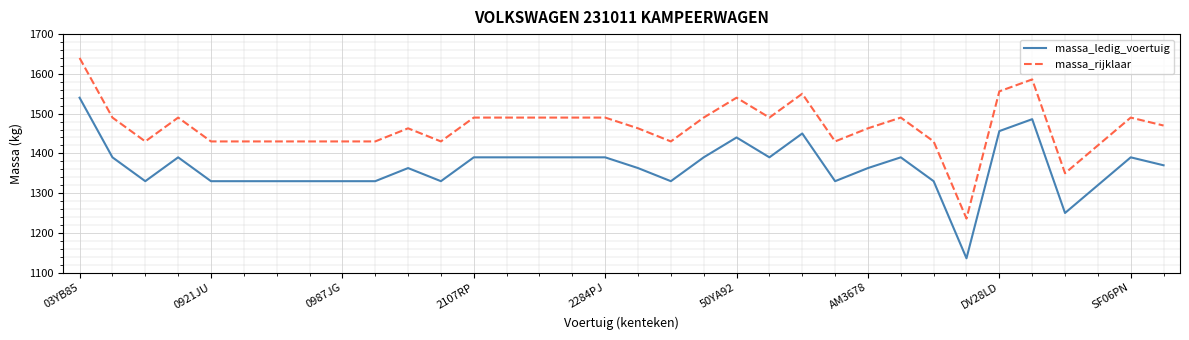

At how many categories does at least one series exceed 1447?

20